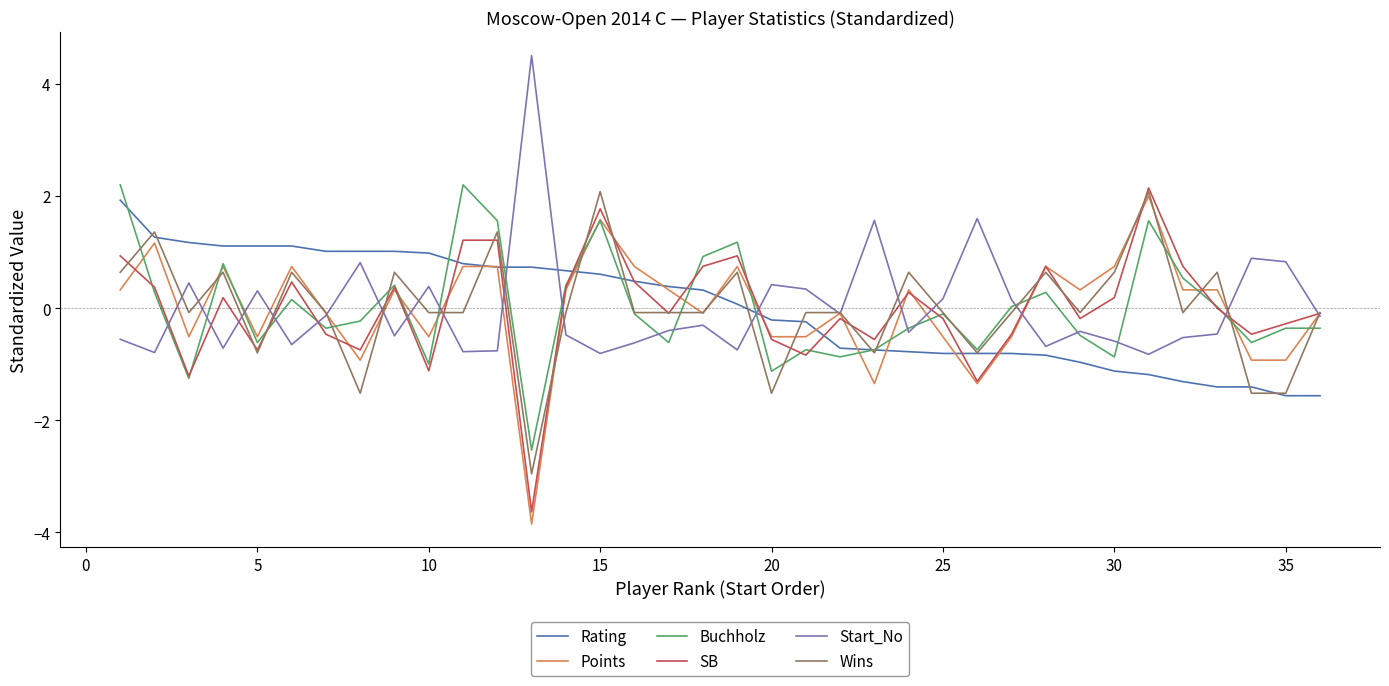

What is the maximum value for Start_No?

4.5